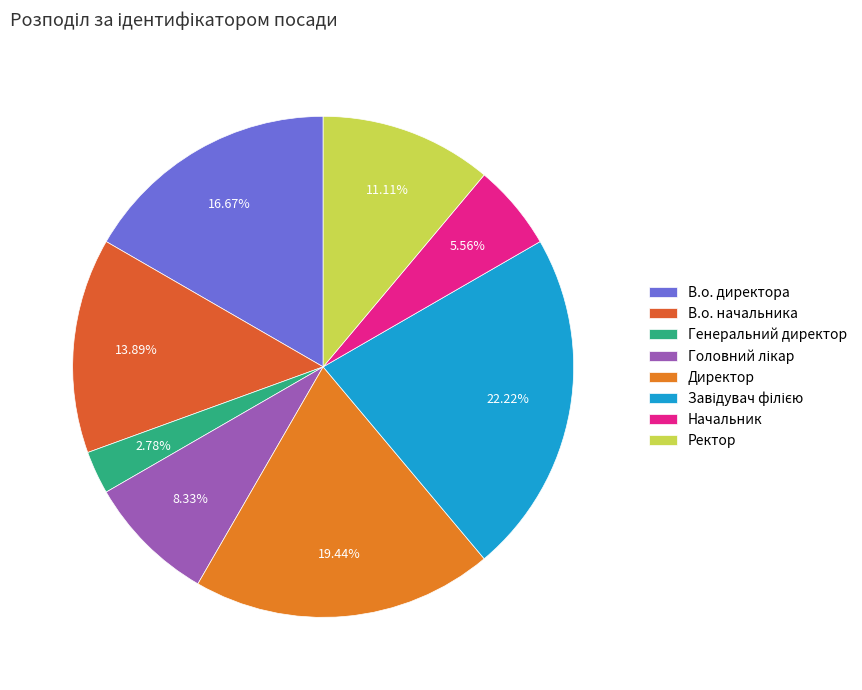

Count the number of slices in the pie.

8